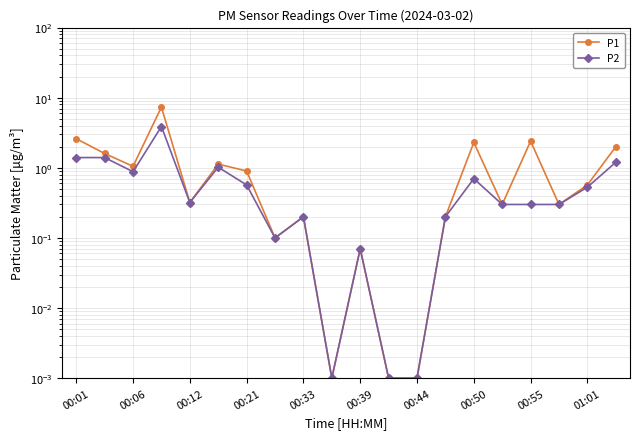

Reading left to right, what are all the values shown in this chart?

P1: 2.6	1.6	1.1	7.3	0.3	1.1	0.9	0.1	0.2	0.0	0.1	0.0	0.0	0.2	2.3	0.3	2.4	0.3	0.6	2.0
P2: 1.4	1.4	0.9	3.9	0.3	1.0	0.6	0.1	0.2	0.0	0.1	0.0	0.0	0.2	0.7	0.3	0.3	0.3	0.5	1.2